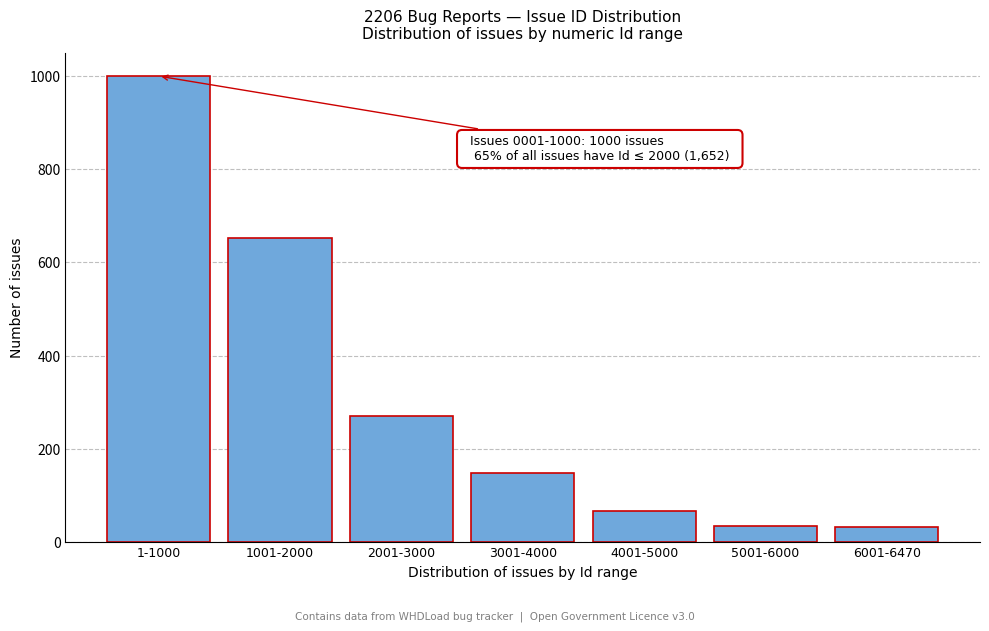

What is the value of the 3rd bar from the left?

271